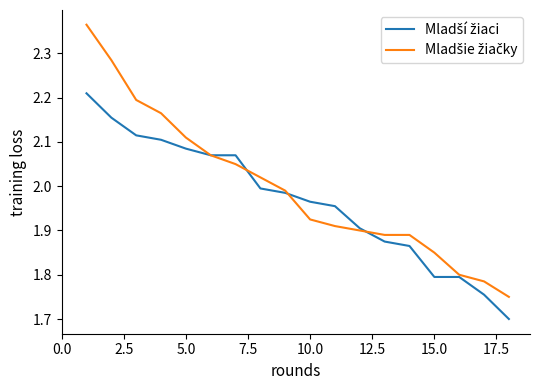

What is the smallest value displayed?

1.7